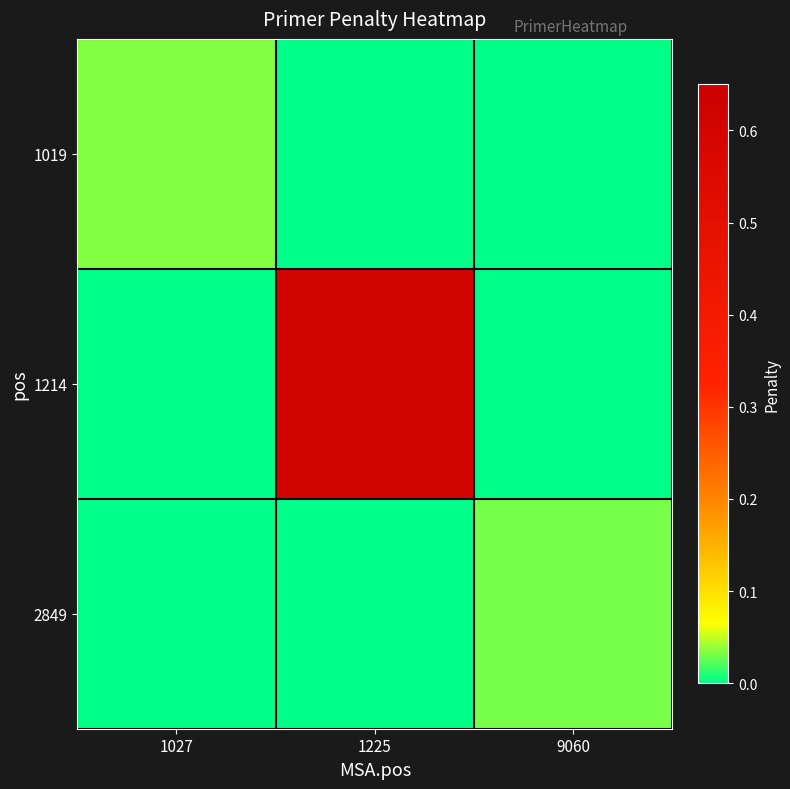

Which label corresponds to the smallest value in the chart?

1225